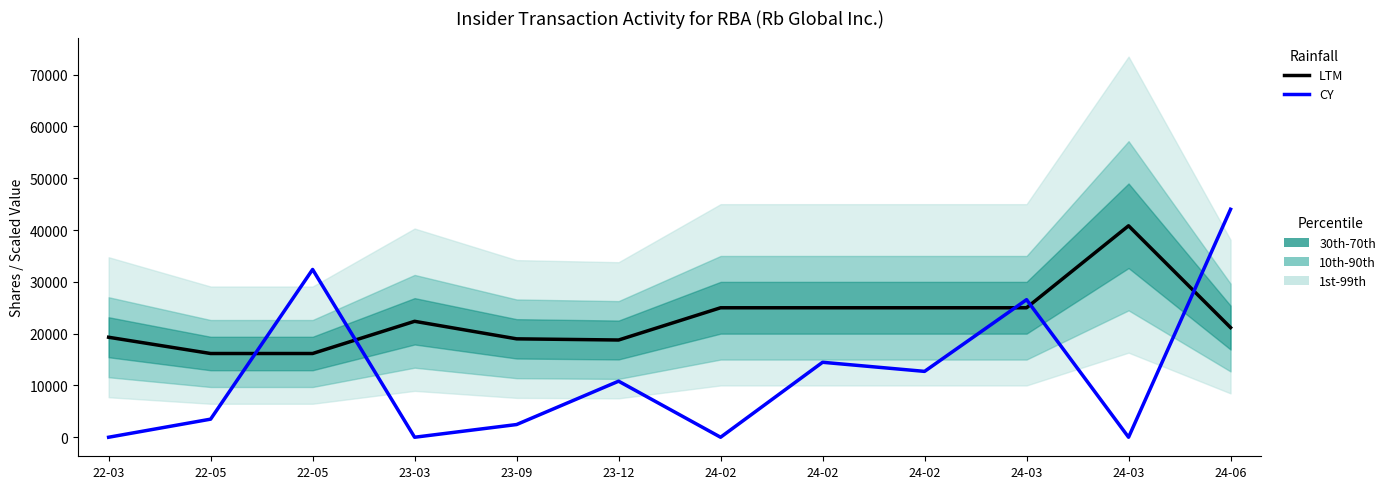

How many times do CY and LTM cross each other?

5